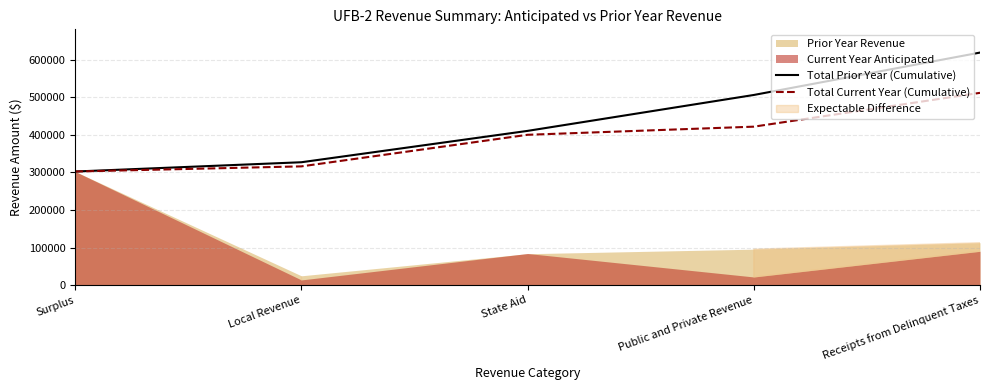

The value of Total Current Year (Cumulative) at Local Revenue is 315925.0. True or false?

True